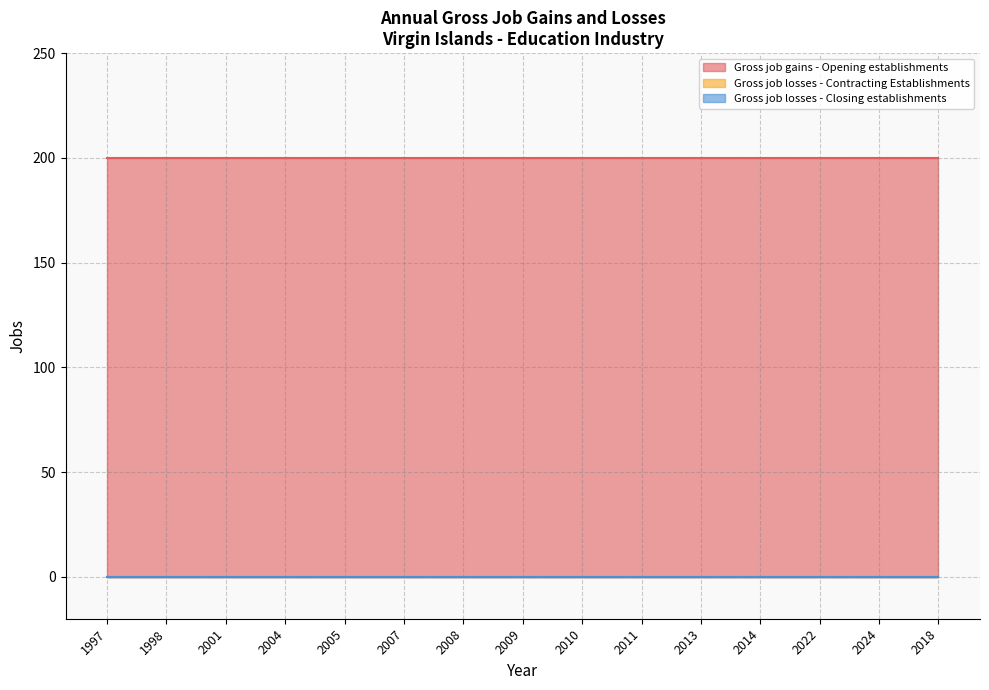

List the labels in order of Gross job gains - Opening establishments value, largest first.

1997, 1998, 2001, 2004, 2005, 2007, 2008, 2009, 2010, 2011, 2013, 2014, 2022, 2024, 2018